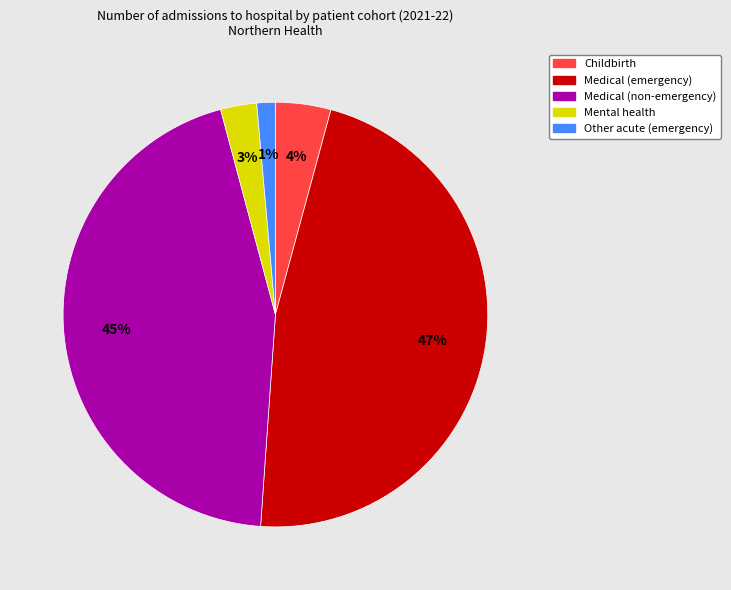

Which slice is the smallest?

Other acute (emergency)